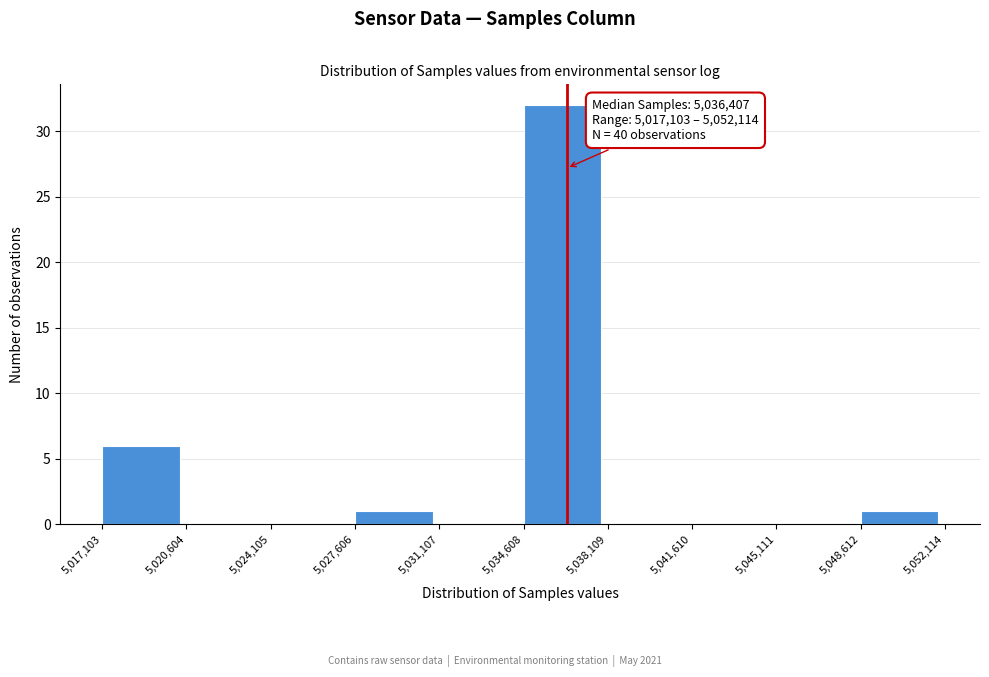

Which range on the x-axis has the tallest bar?

5,034,608 to 5,038,109